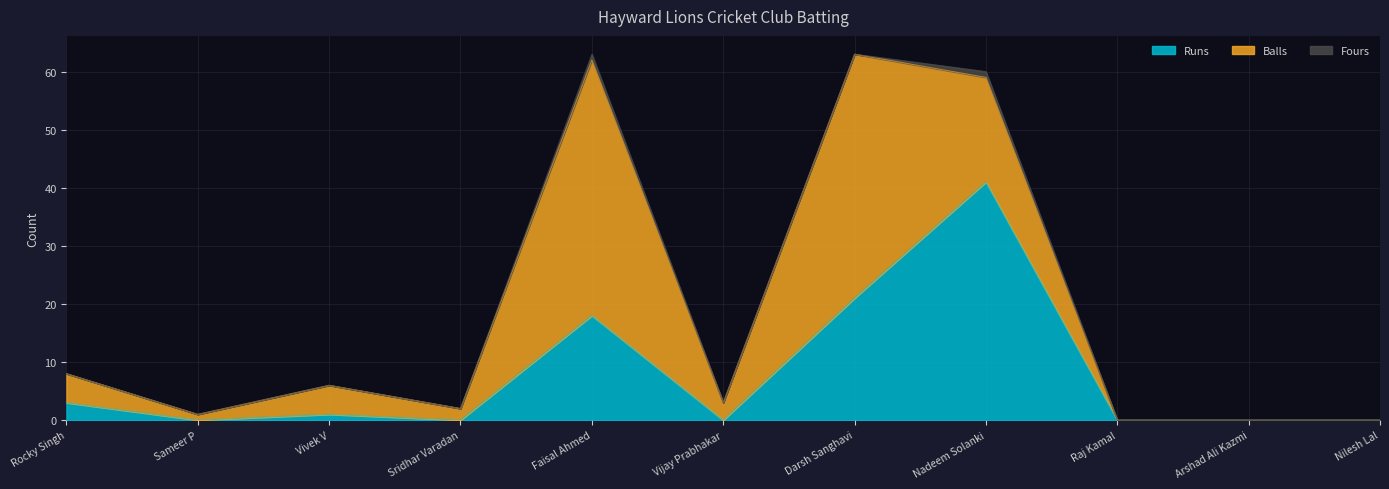

Where is Runs nearest to the value 20?

Darsh Sanghavi